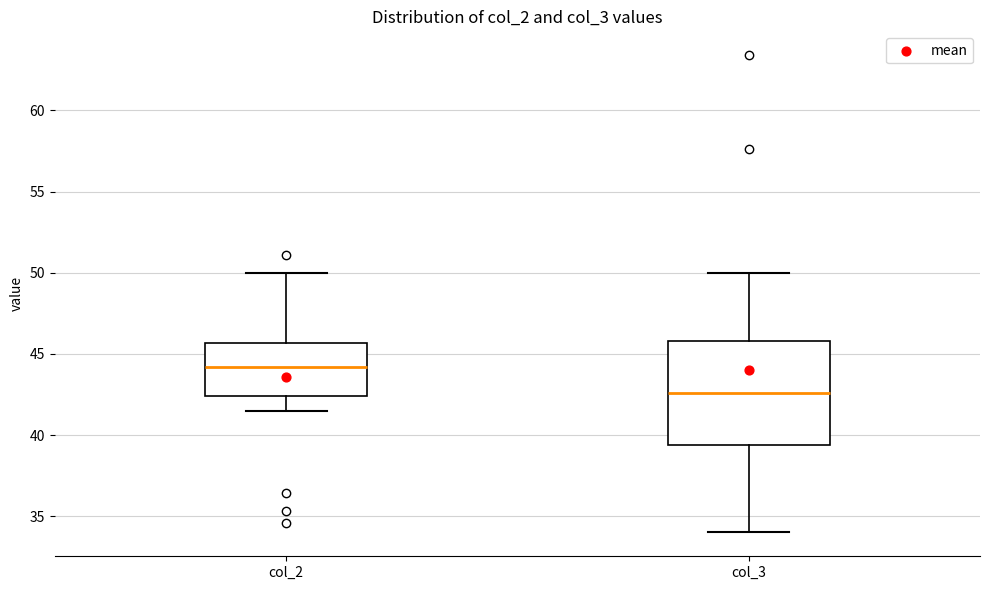

Which box is the tallest, from its lower edge to its upper edge?

col_3